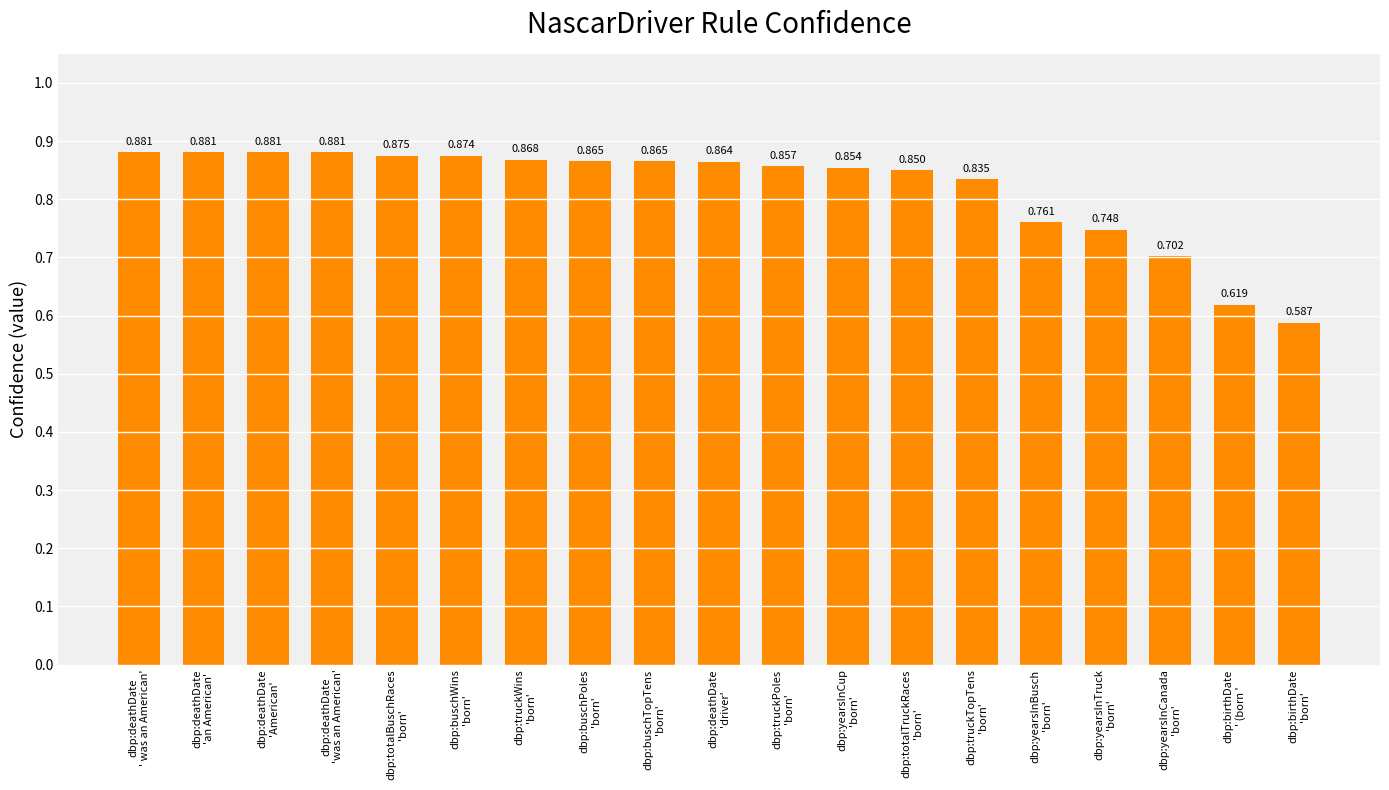

How many values are between 0 and 1?

19